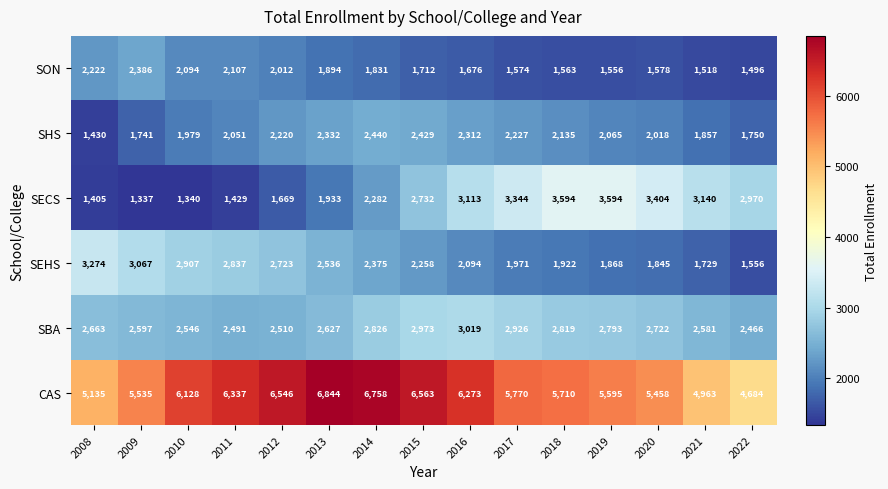

What is the sum of the CAS values at 2013 and 2009?

12379